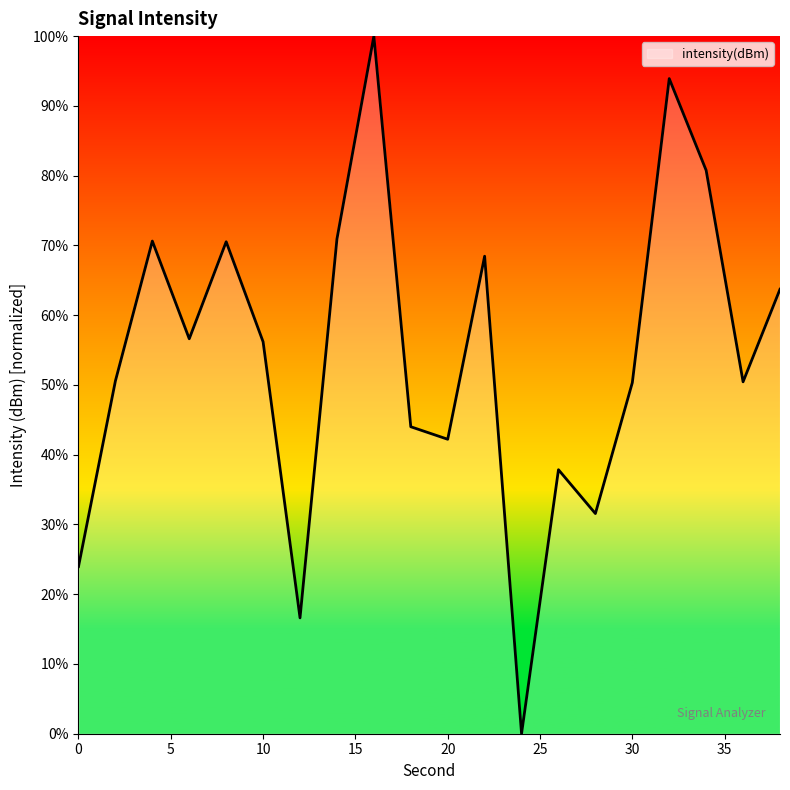

Does the chart display data point markers on the line(s)?

No